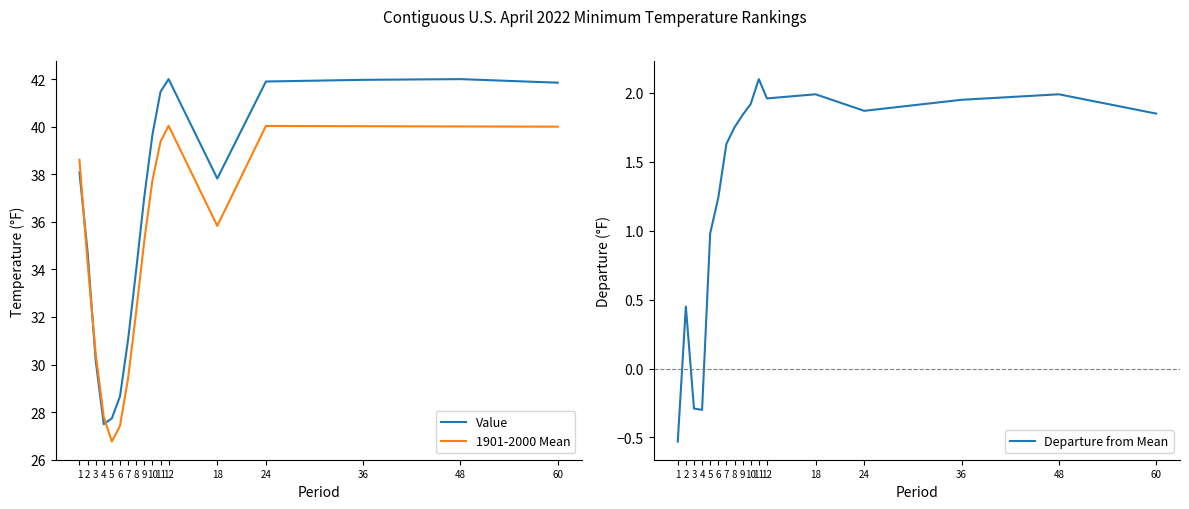

Reading left to right, what are all the values shown in this chart?

Value: 1=38.1	2=34.8	3=30.2	4=27.5	5=27.7	6=28.7	7=31.1	8=34.0	9=37.0	10=39.7	11=41.5	12=42.0	18=37.8	24=41.9	36=42.0	48=42.0	60=41.9
1901-2000 Mean: 1=38.6	2=34.3	3=30.5	4=27.8	5=26.8	6=27.4	7=29.4	8=32.2	9=35.2	10=37.7	11=39.4	12=40.0	18=35.8	24=40.0	36=40.0	48=40.0	60=40.0
Departure from Mean: 1=-0.5	2=0.5	3=-0.3	4=-0.3	5=1.0	6=1.2	7=1.6	8=1.8	9=1.8	10=1.9	11=2.1	12=2.0	18=2.0	24=1.9	36=1.9	48=2.0	60=1.9